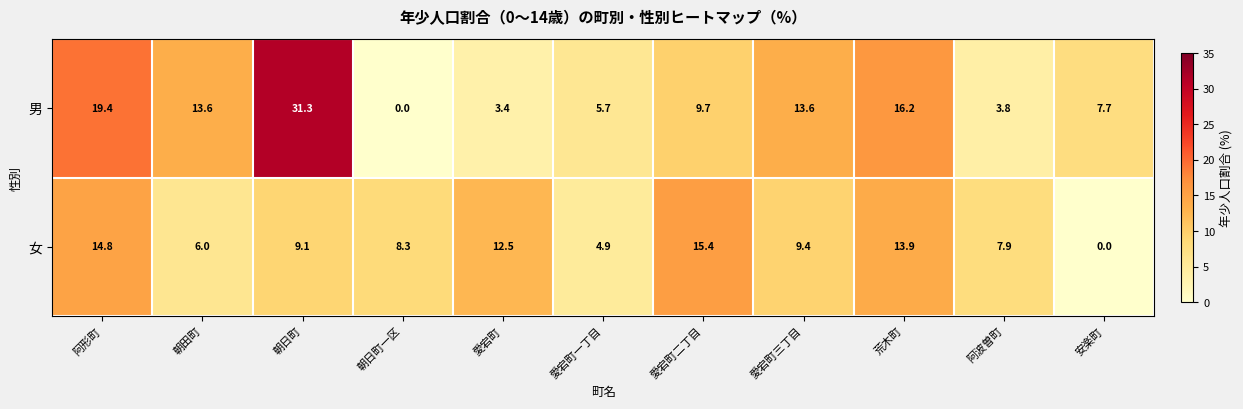

Which series changed the most between 朝日町 and 荒木町?

男